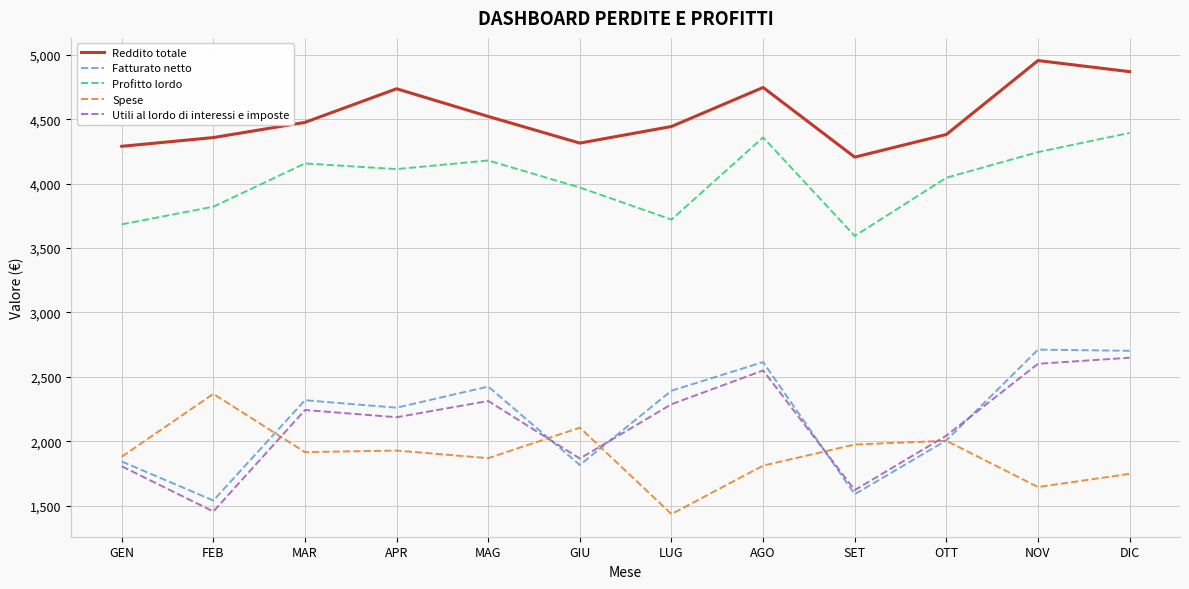

What is the difference between the highest and lowest values at MAR?

2561